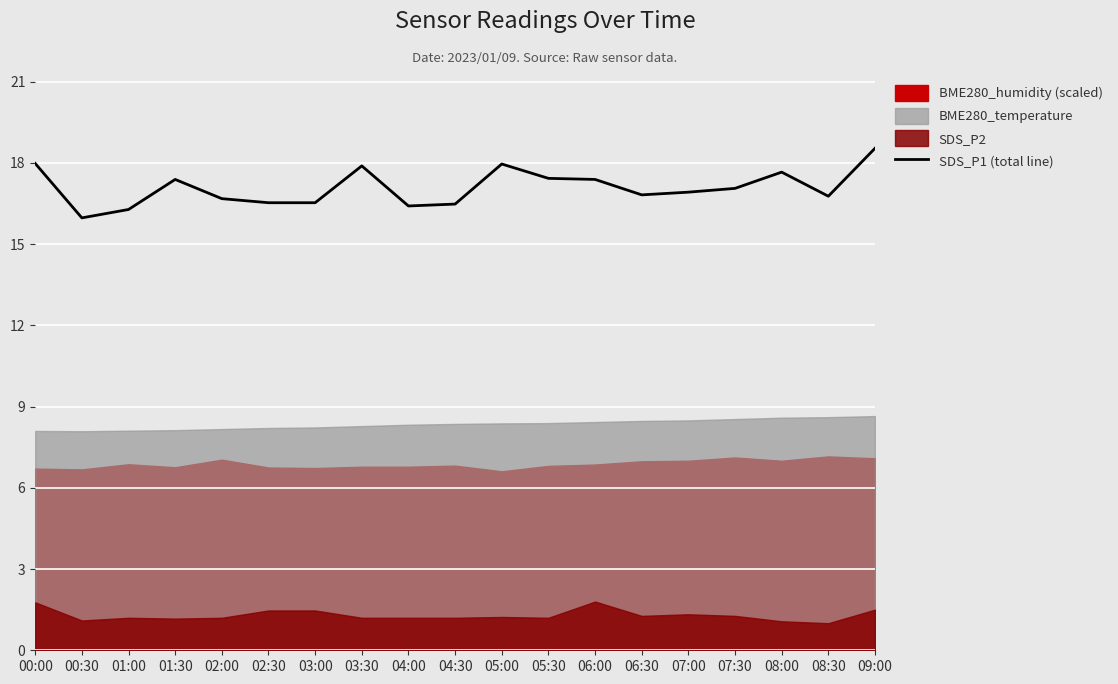

How many interior local valleys (lower than both neighbors) does the data have?

5